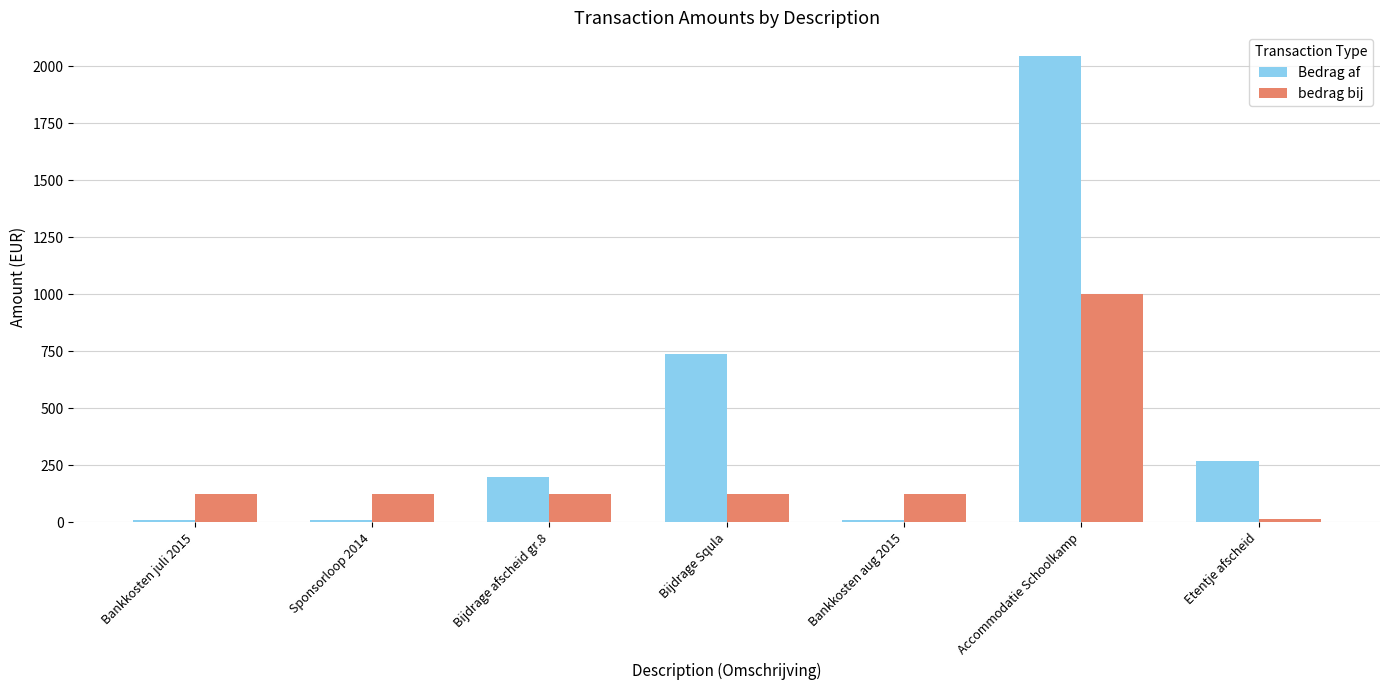

Which series has the largest total across all categories?

Bedrag af